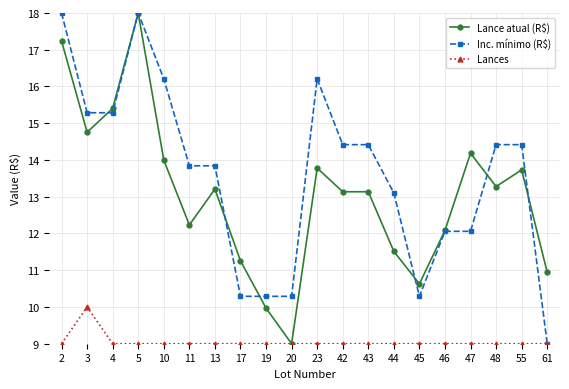

What is the maximum value for Inc. mínimo (R$)?

18.0